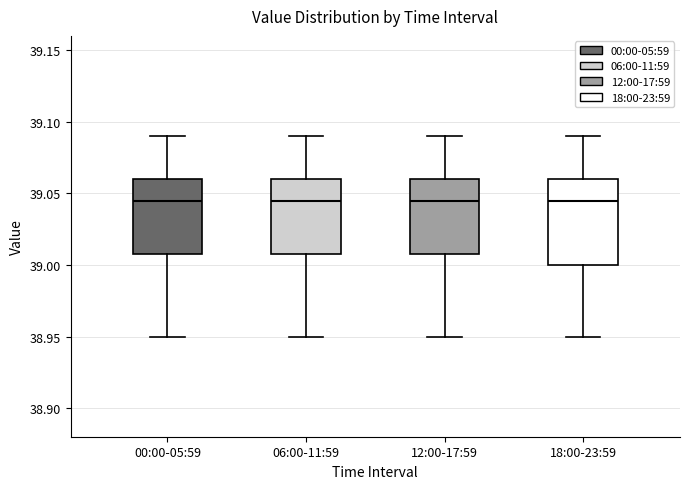

Reading left to right, transcribe this box plot: for each box, give where its median line is, the range the box spans, and where its two whiskers end, as read against the y-axis. The values are not printed on the chart, so give them approximately, as read against the axis.

00:00-05:59: median 39.045, box 39.010 to 39.060, whiskers 38.950 to 39.090
06:00-11:59: median 39.045, box 39.010 to 39.060, whiskers 38.950 to 39.090
12:00-17:59: median 39.045, box 39.010 to 39.060, whiskers 38.950 to 39.090
18:00-23:59: median 39.045, box 39.000 to 39.060, whiskers 38.950 to 39.090